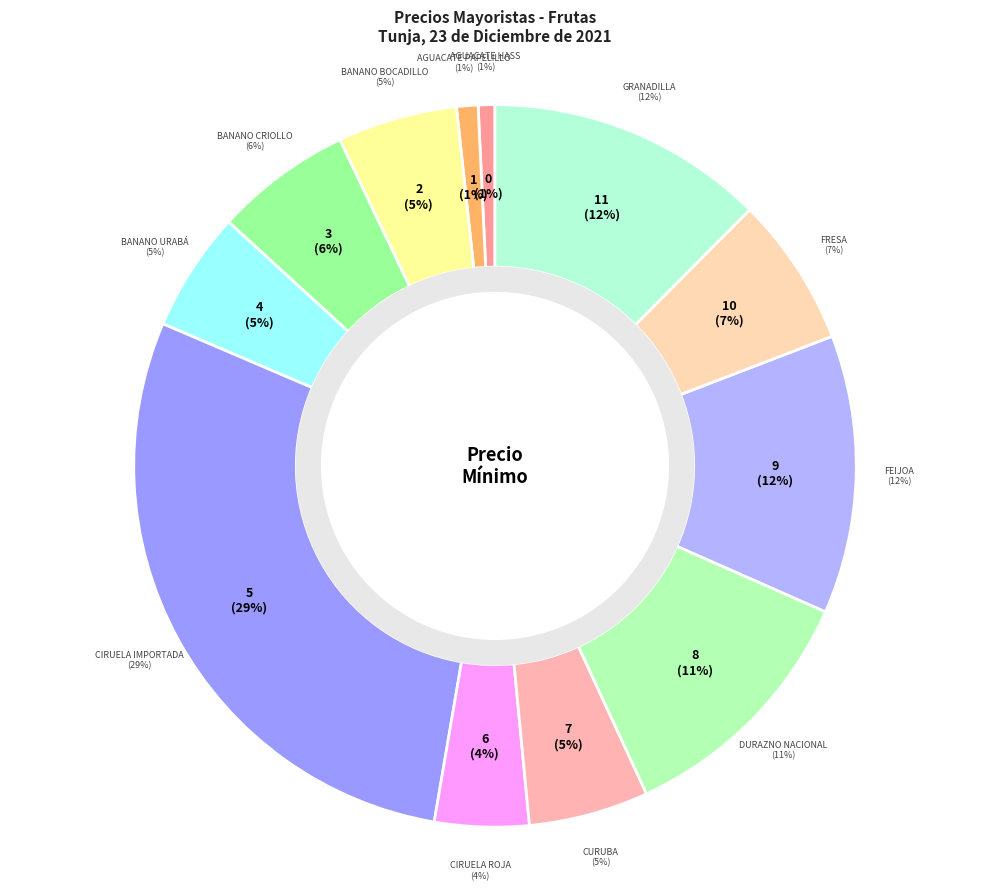

The Granadilla slice represents 12% of the pie. True or false?

True